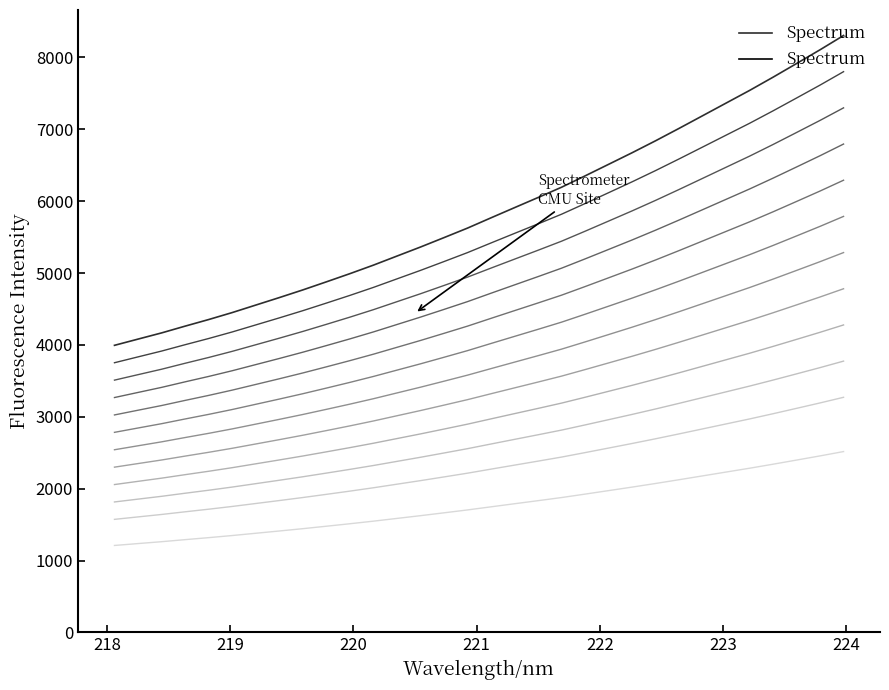

What is the maximum value shown in the chart?

8305.9